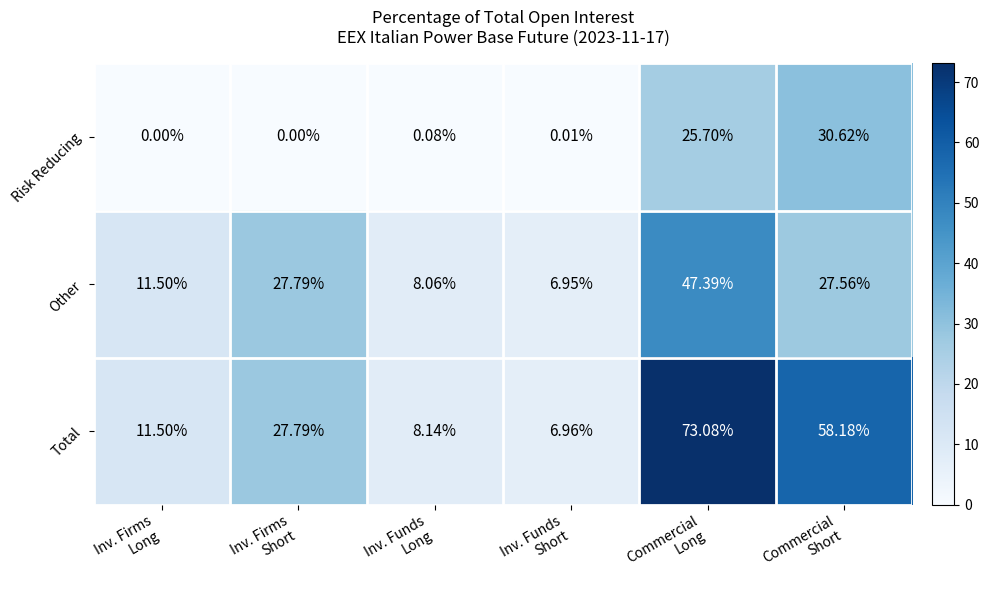

How many categories are shown in the chart?

6